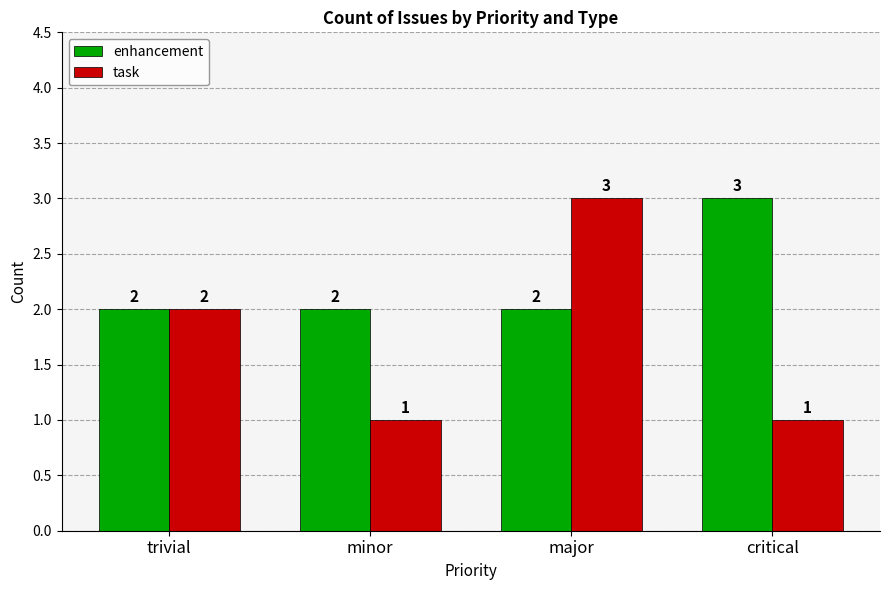

What is the sum of all task values?

7